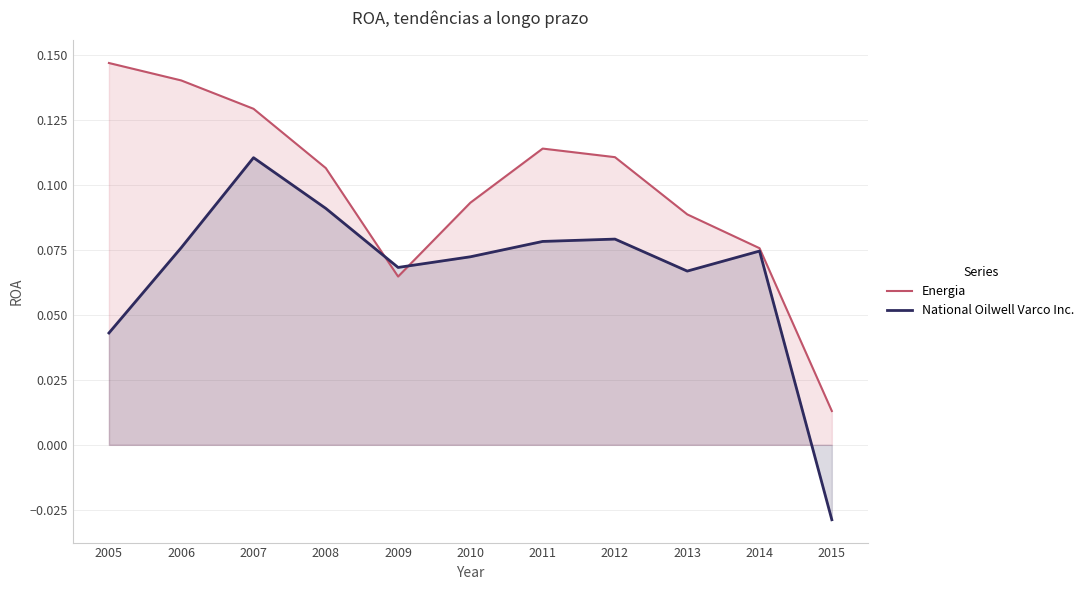

How many lines are shown in the chart?

2